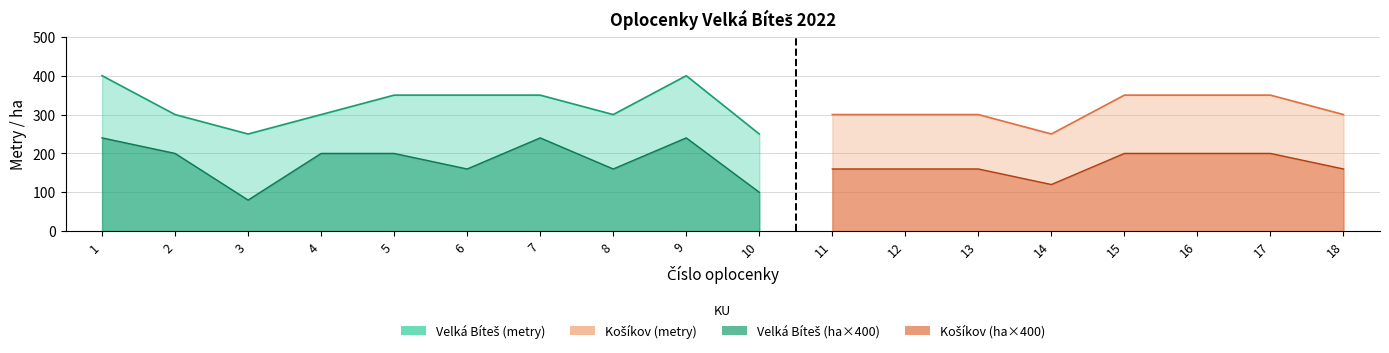

Rank the categories by Metry oplocenky value from lowest to highest.

3, 10, 14, 2, 4, 8, 11, 12, 13, 18, 5, 6, 7, 15, 16, 17, 1, 9